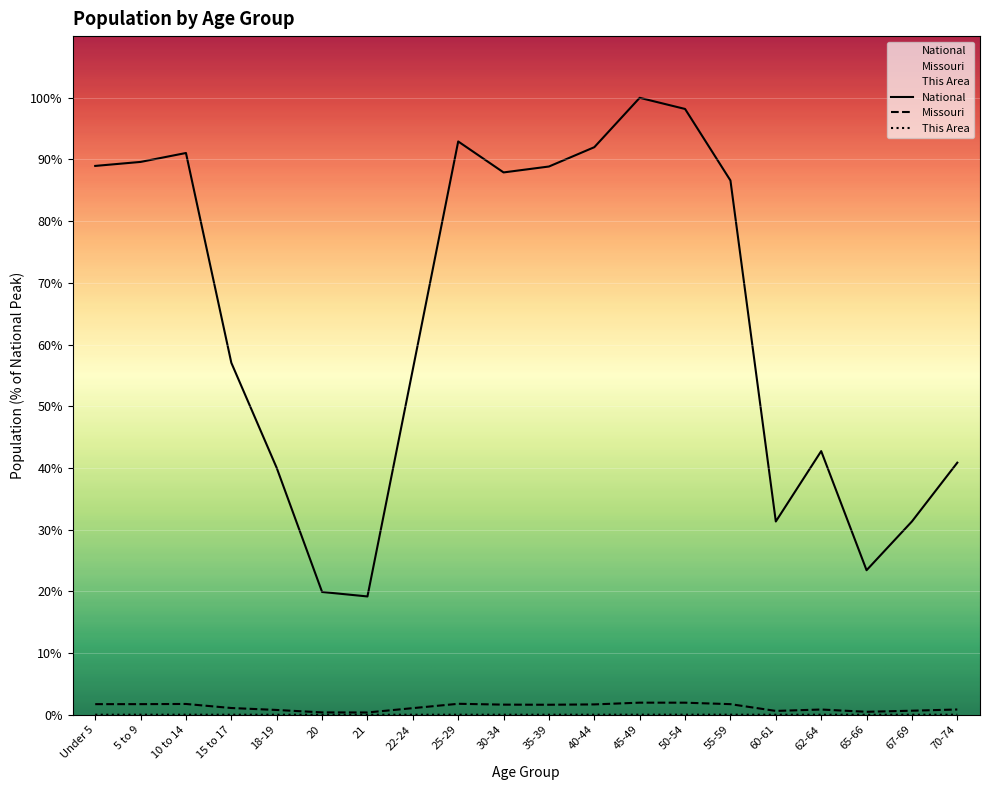

Which series has the largest total across all categories?

National